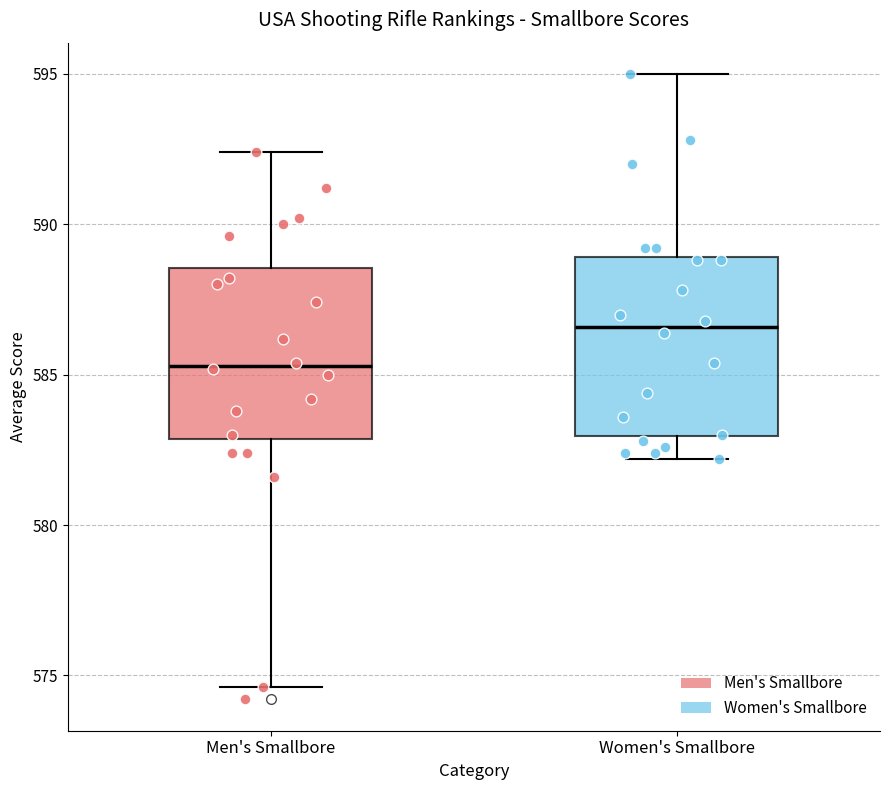

Reading left to right, read every box against the y-axis: the position of its median line, the range the box covers, and the ends of its whiskers. The values are not printed on the chart, so give them approximately, as read against the axis.

Men's Smallbore: median 585.5, box 583.0 to 588.5, whiskers 574.5 to 592.5
Women's Smallbore: median 586.5, box 583.0 to 589.0, whiskers 582.0 to 595.0